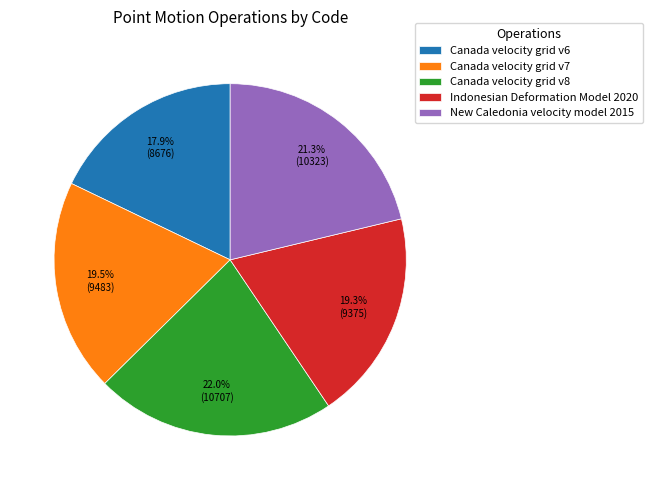

Combined, do Canada velocity grid v8 and Canada velocity grid v6 account for over 50%?

No